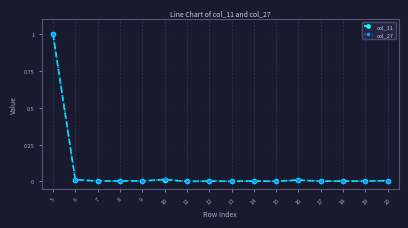

How many lines are shown in the chart?

2